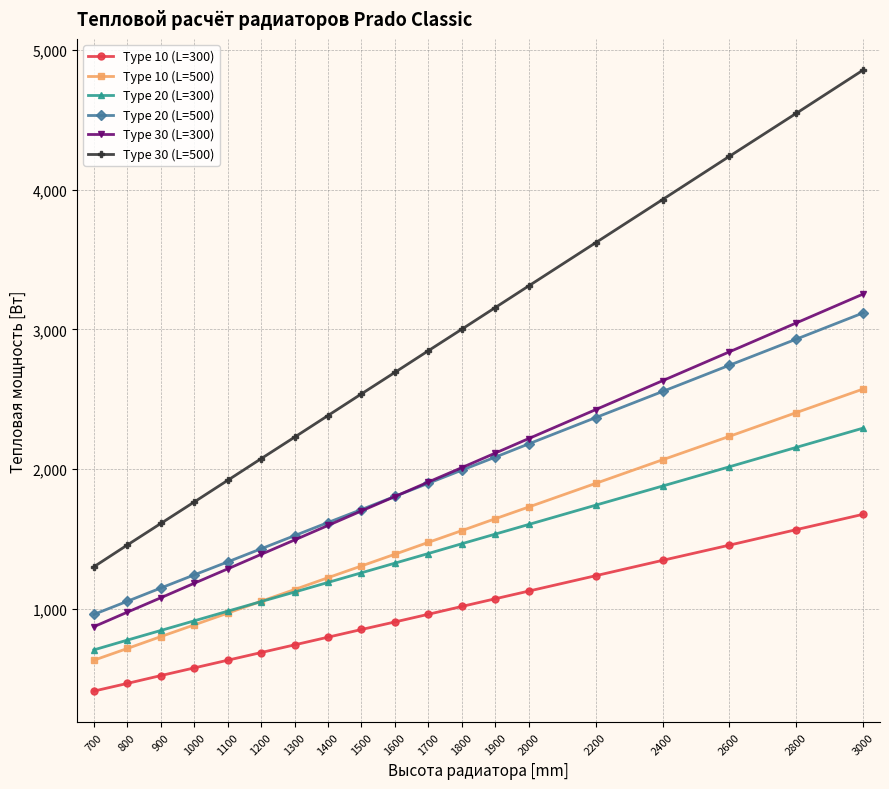

Between 1300 and 2200, which series saw the biggest shift?

Type 30 (L=500)